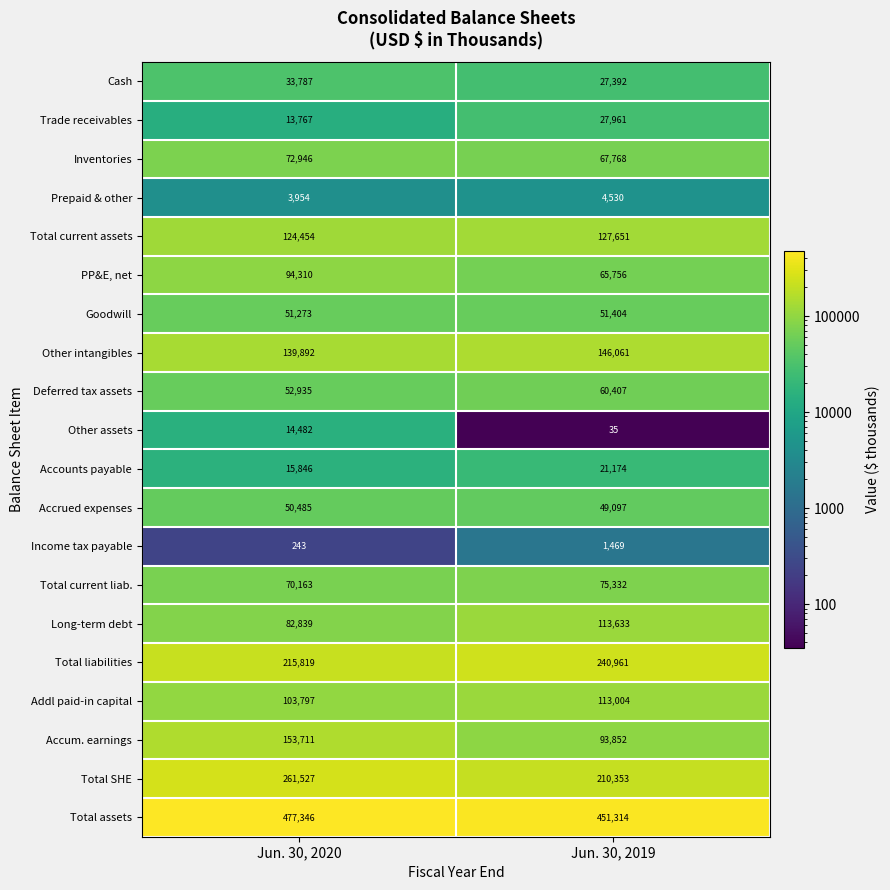

Which series changed the most between Jun. 30, 2020 and Jun. 30, 2019?

Accum. earnings